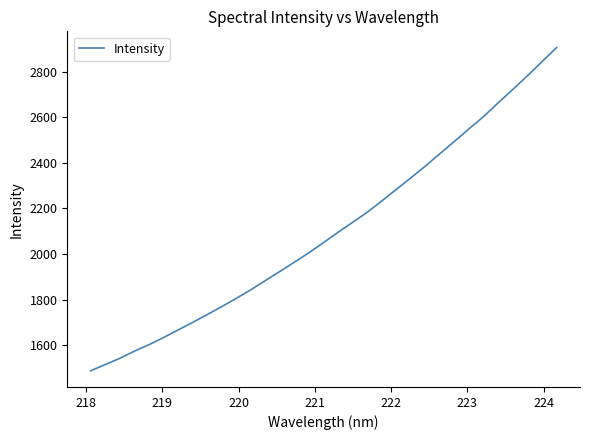

What is the difference between the maximum and minimum values?

1418.9